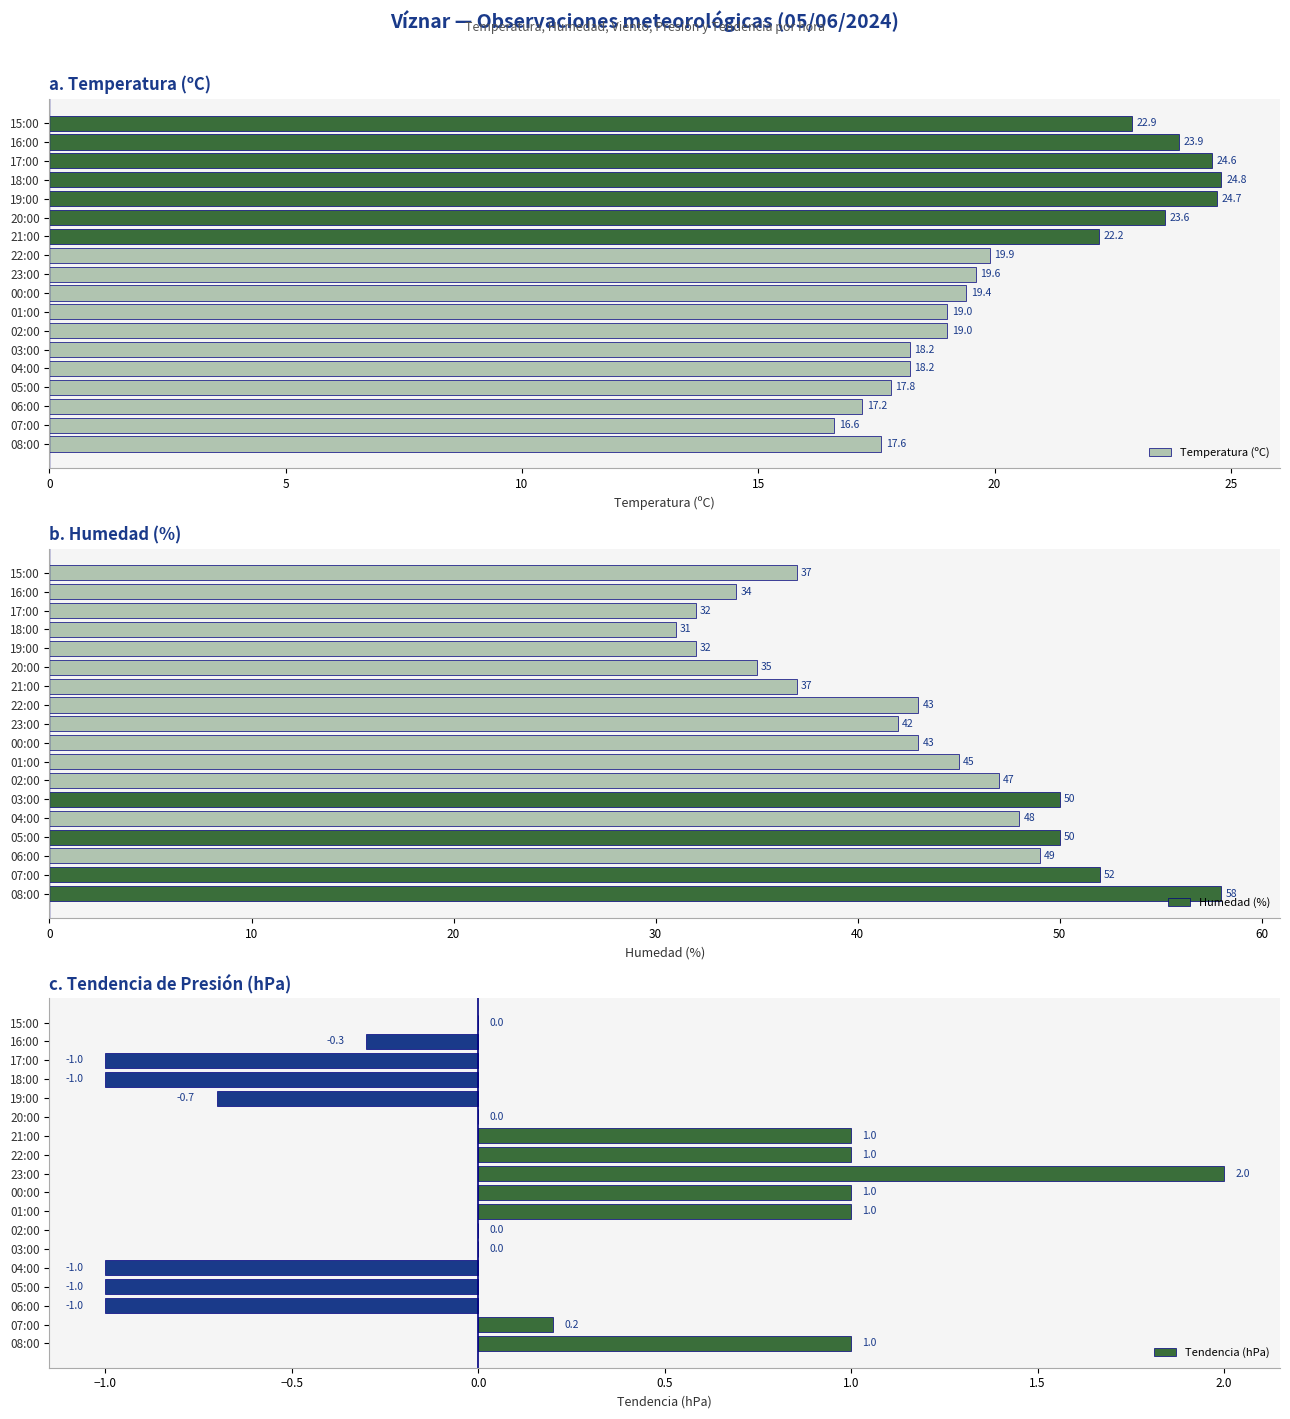

Which category has the lowest value in the Humedad (%) series?

18:00